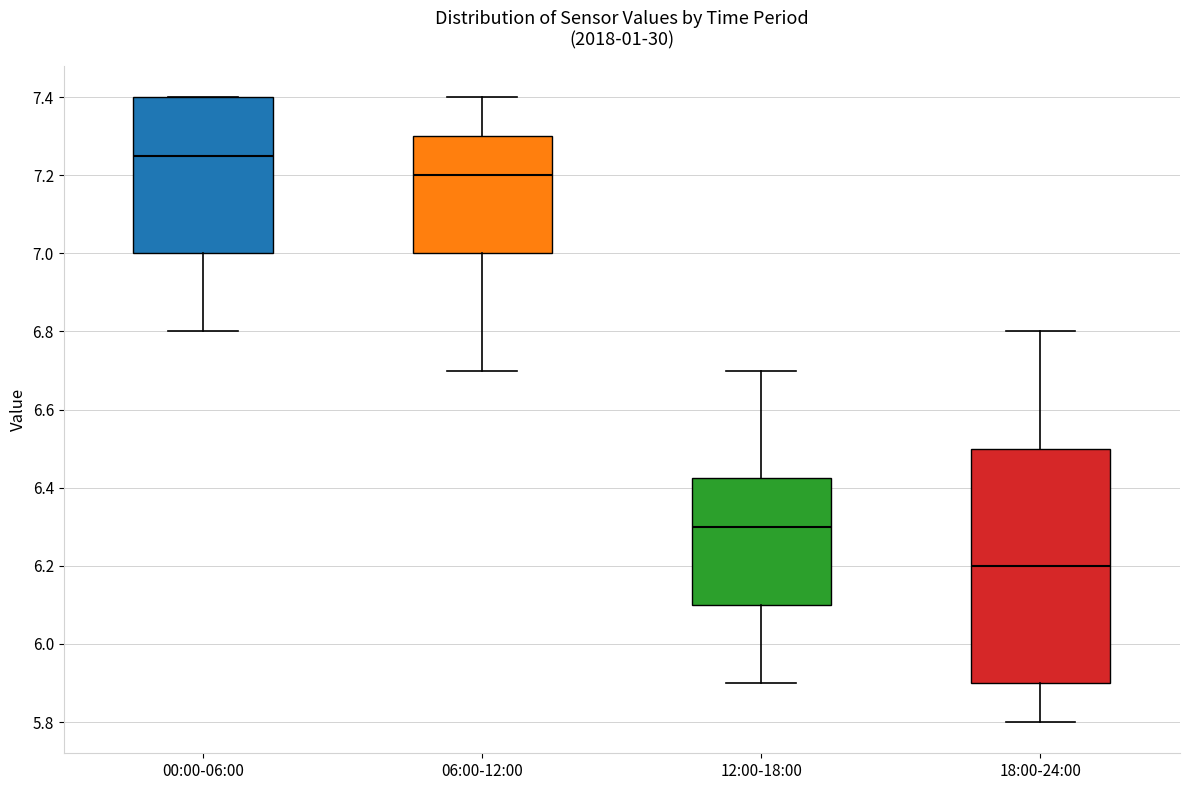

Which box is the tallest, from its lower edge to its upper edge?

18:00-24:00